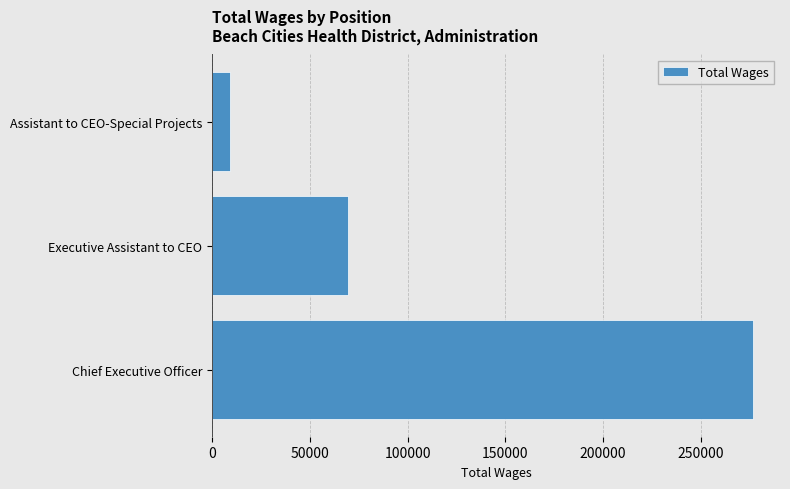

What is the sum of all values?

355214